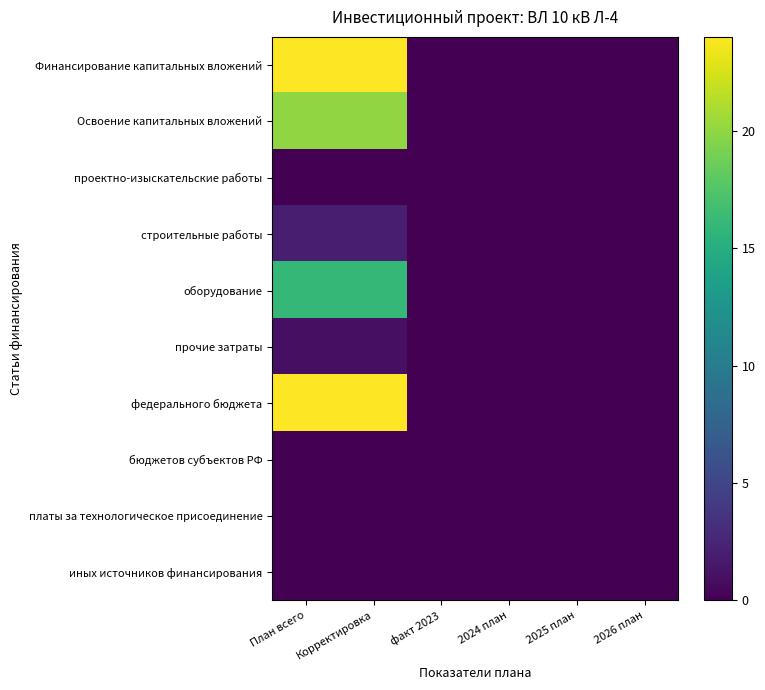

Rank the series by their maximum value, from lowest to highest.

проектно-изыскательские работы, бюджетов субъектов РФ, платы за технологическое присоединение, иных источников финансирования, прочие затраты, строительные работы, оборудование, Освоение капитальных вложений, Финансирование капитальных вложений, федерального бюджета